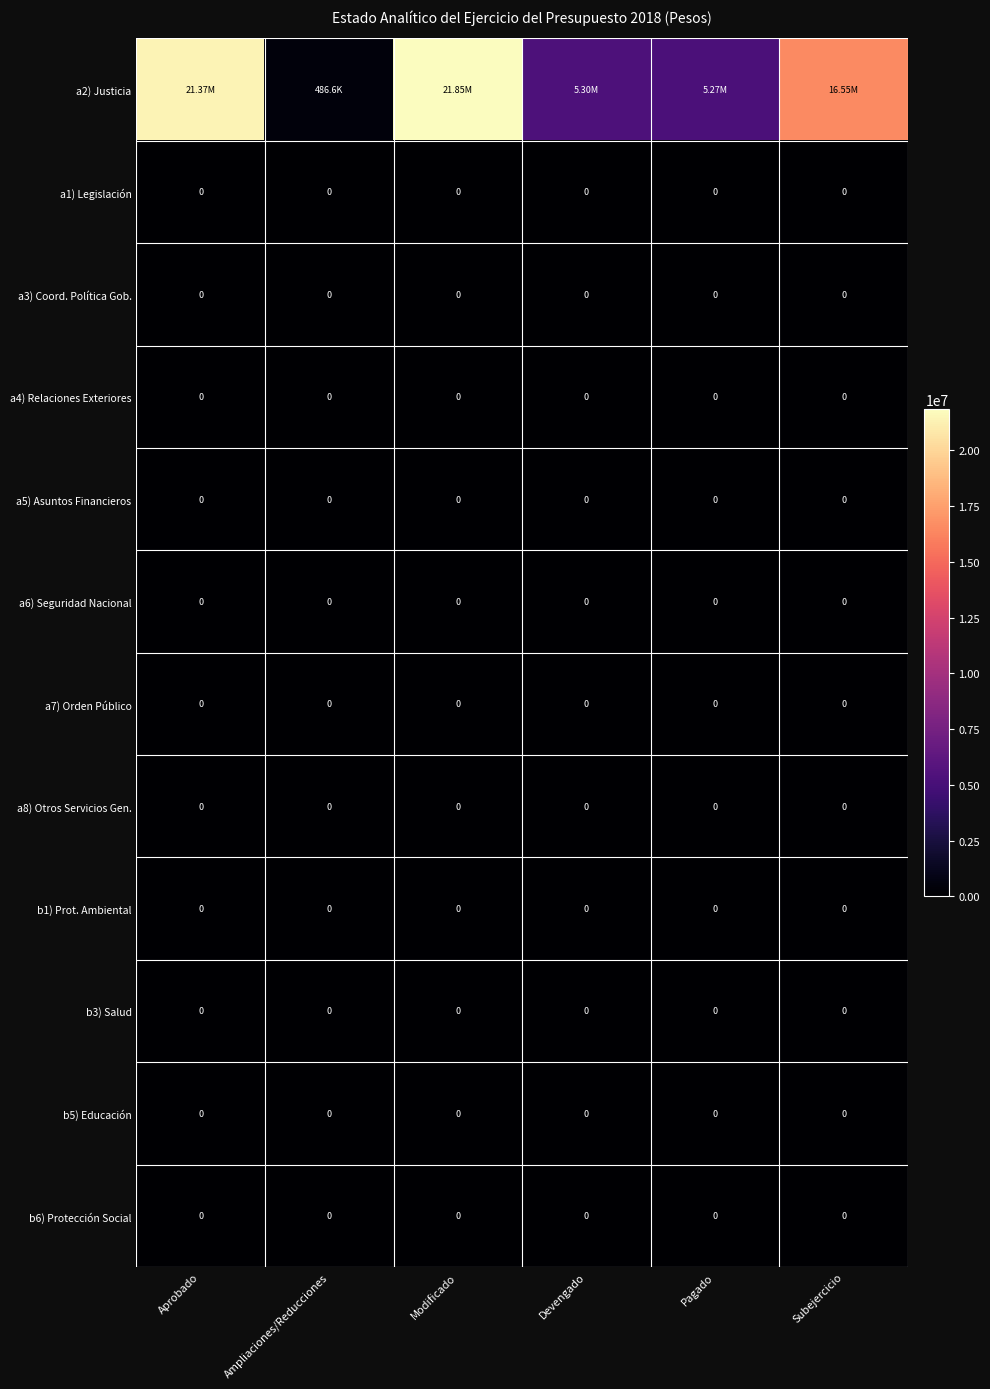

At which label does a7) Orden Público reach its minimum?

Aprobado